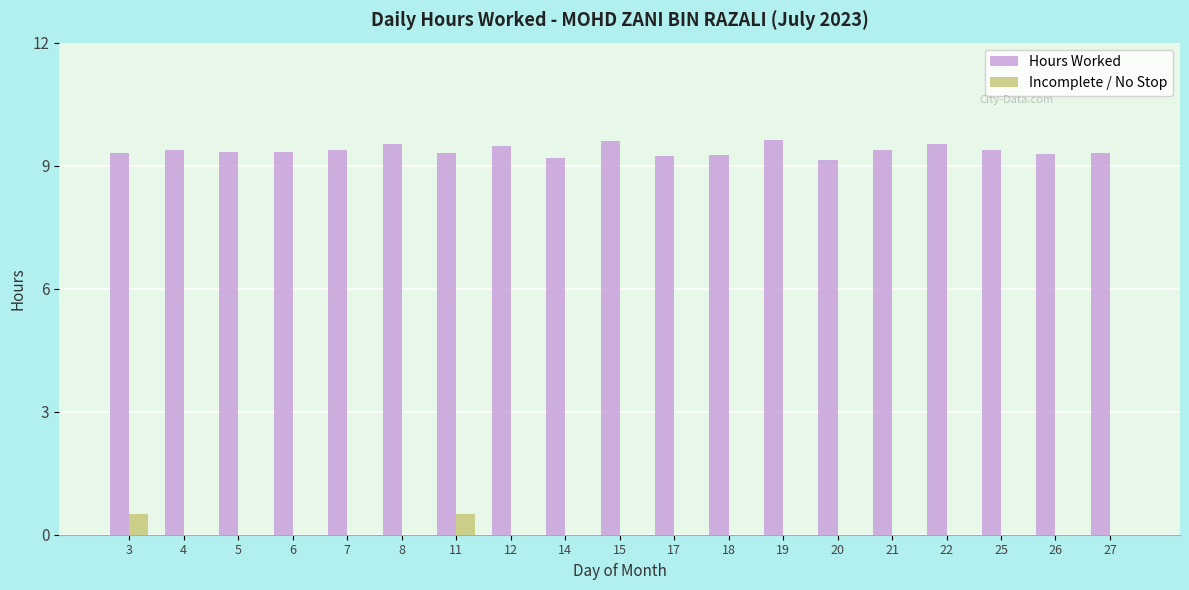

What is the sum of all Incomplete / No Stop values?

1.0